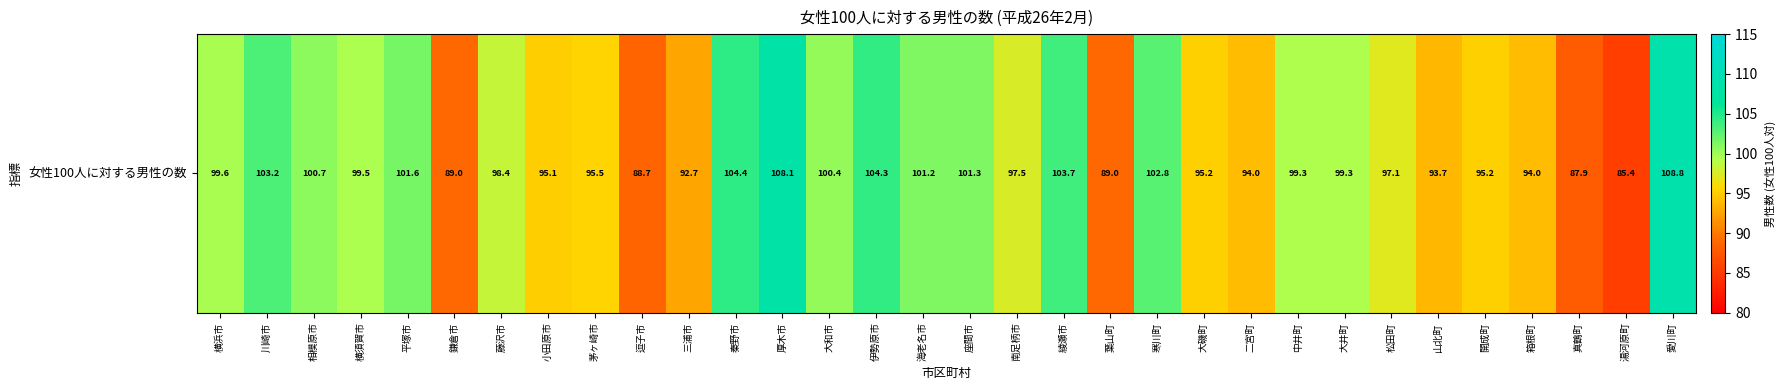

Reading left to right, what are all the values shown in this chart?

99.6	103.2	100.7	99.5	101.6	89.0	98.4	95.1	95.5	88.7	92.7	104.4	108.1	100.4	104.3	101.2	101.3	97.5	103.7	89.0	102.8	95.2	94.0	99.3	99.3	97.1	93.7	95.2	94.0	87.9	85.4	108.8